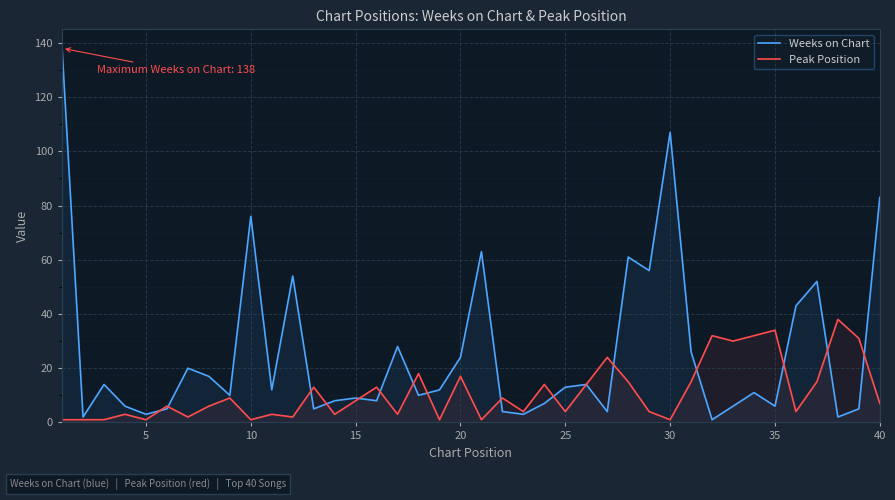

The Peak Position series shows 7 at 40. True or false?

True